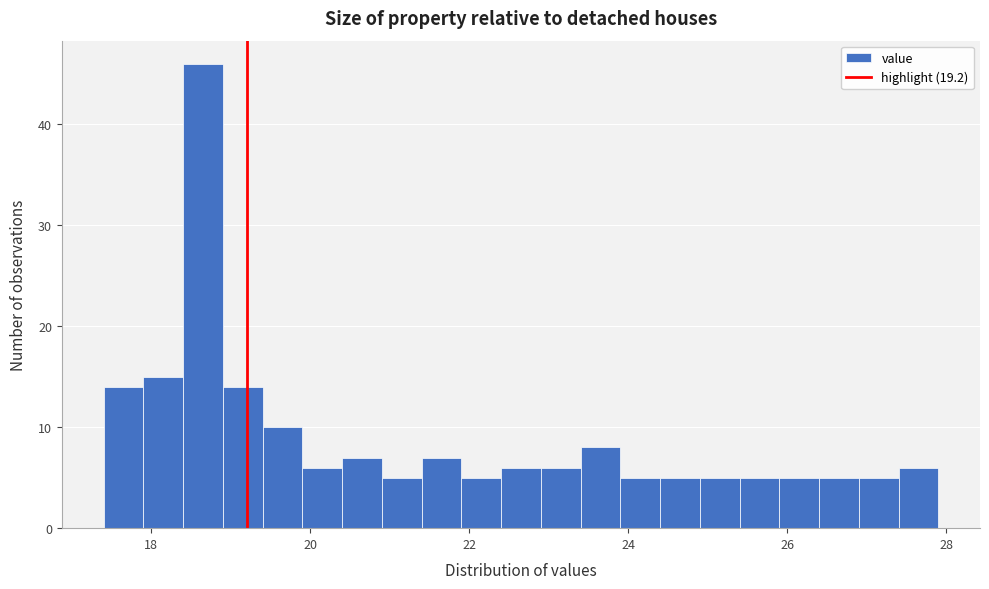

Around what value on the x-axis is the tallest bar? Give the approximate position of its centre, as read against the axis.

18.6